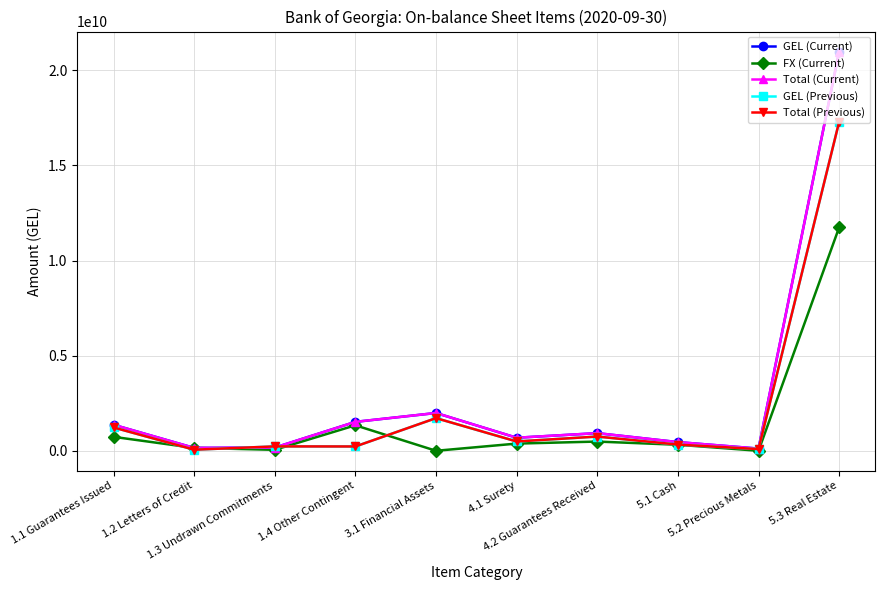

Is this an area chart (filled region under the line)?

No